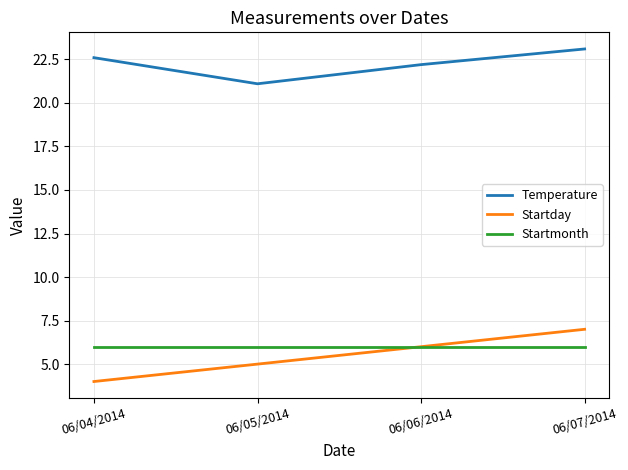

Rank the series at 06/04/2014 from lowest to highest value.

Startday, Startmonth, Temperature